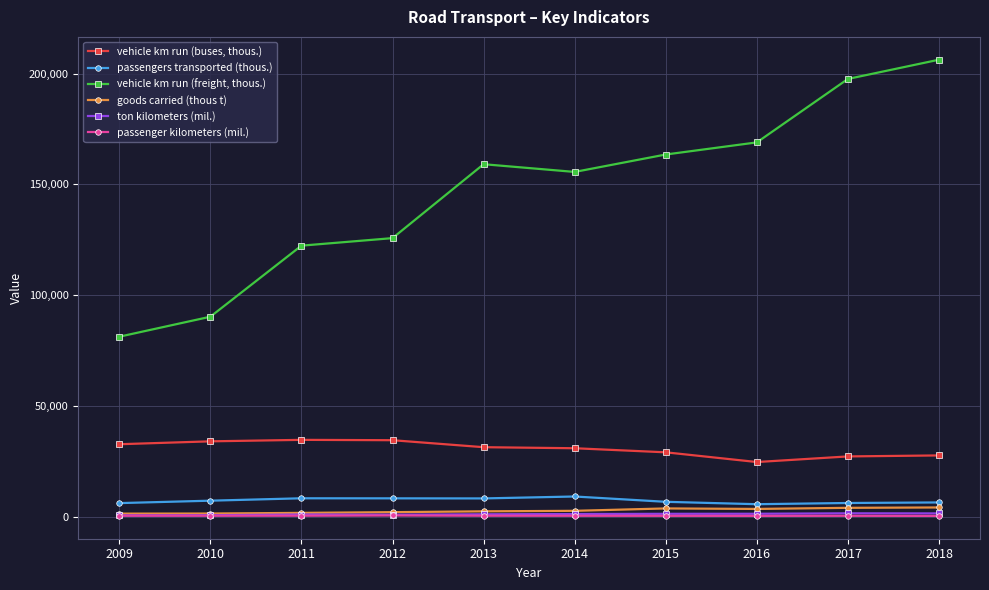

What is the sum of the vehicle km run (buses, thous.) values at 2013 and 2009?

64110